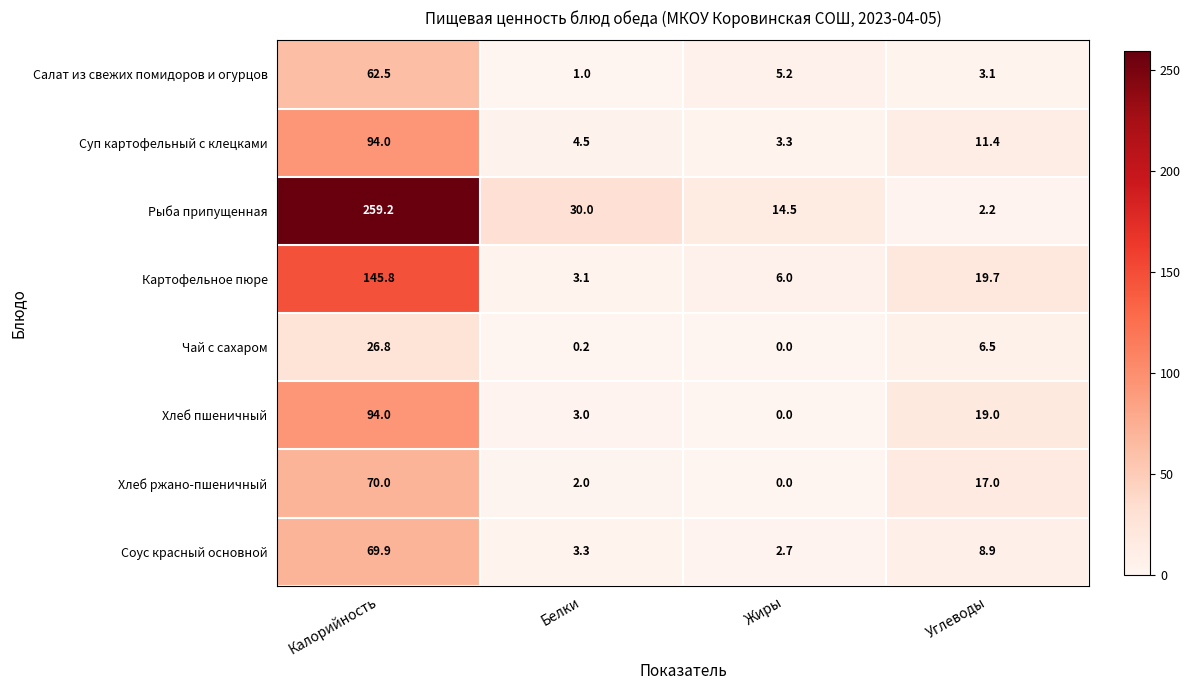

How many data points in Суп картофельный с клецками are above 11?

2